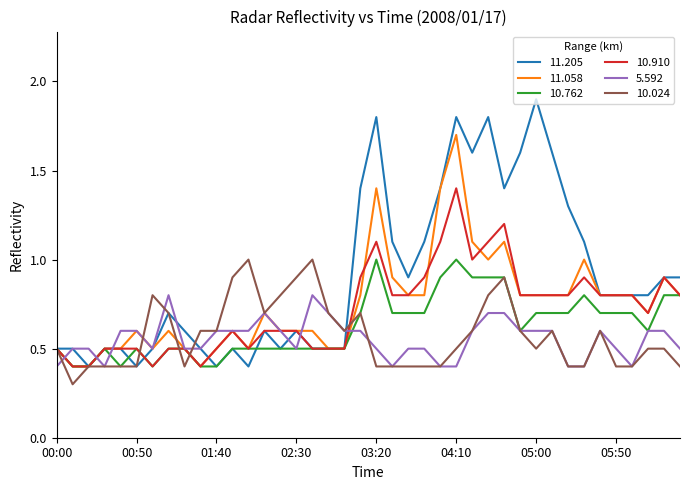

What is the maximum value for 11.058?

1.7